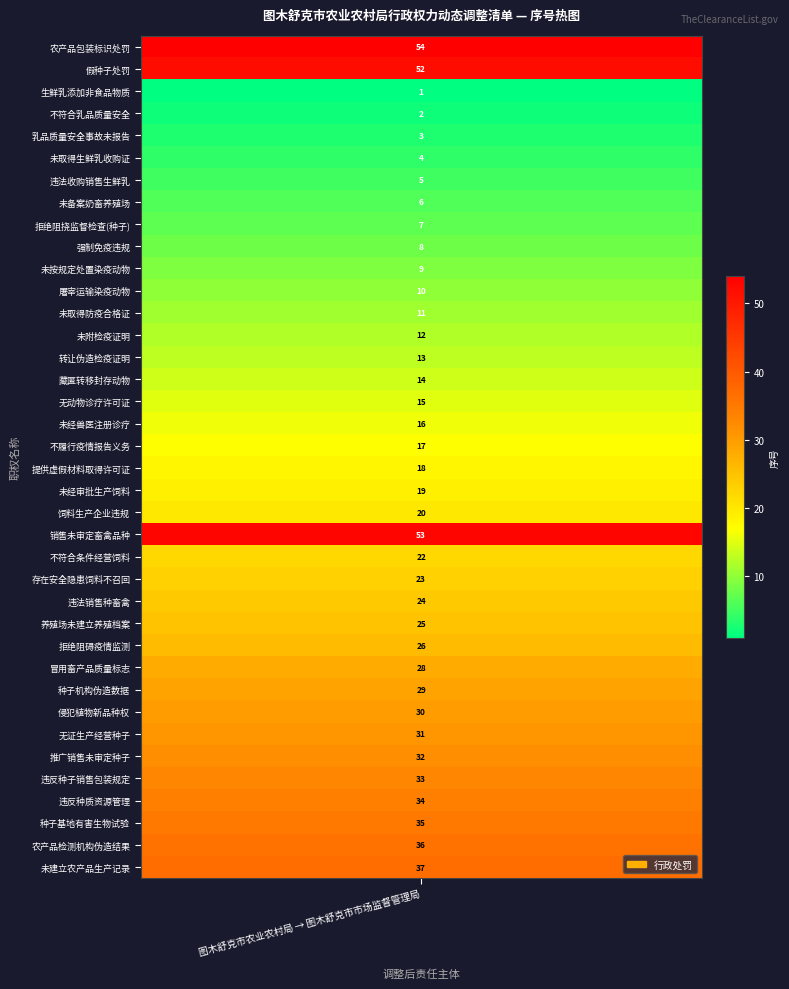

Between 6 and 28, which is larger?

28